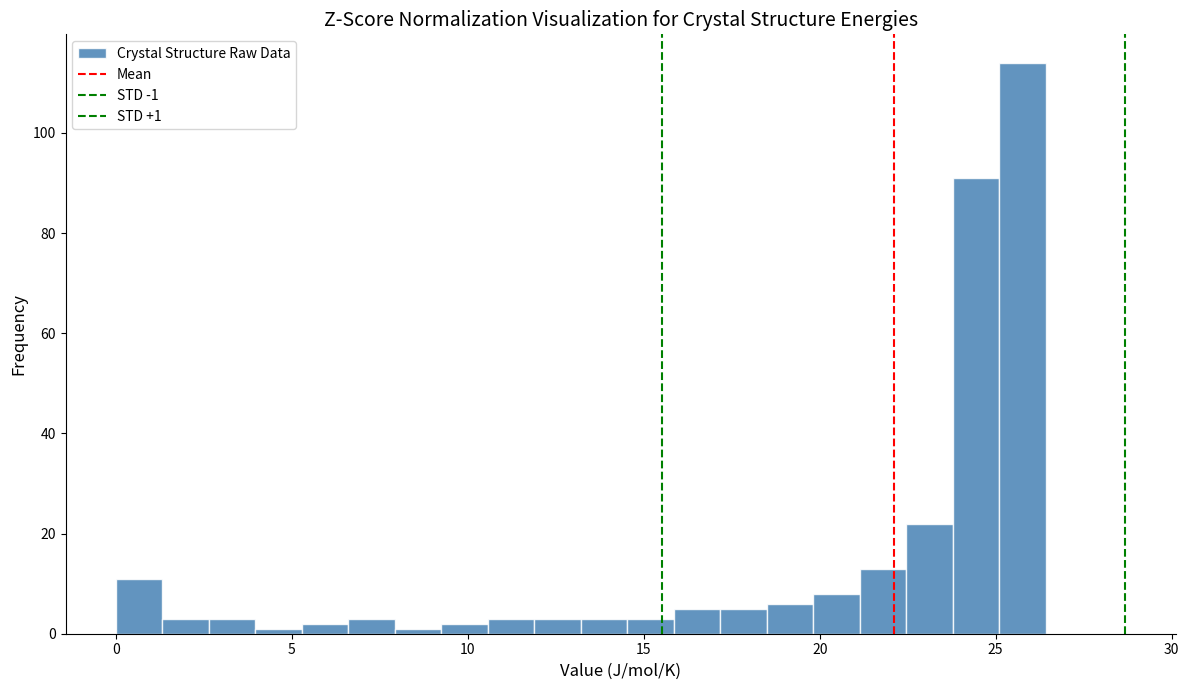

Read against the x-axis, roughly where is the centre of the tallest bar?

26.0